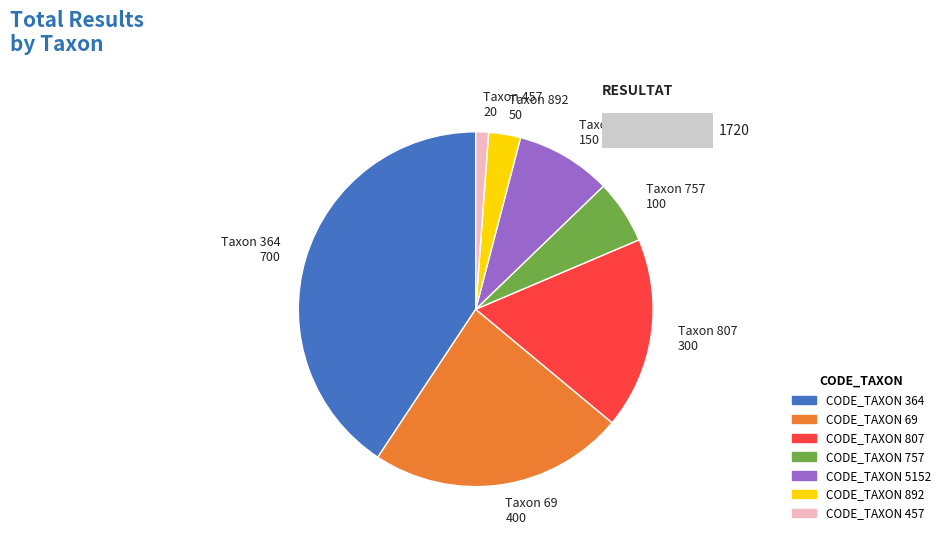

True or false: CODE_TAXON 69 accounts for 16% of the total.

False